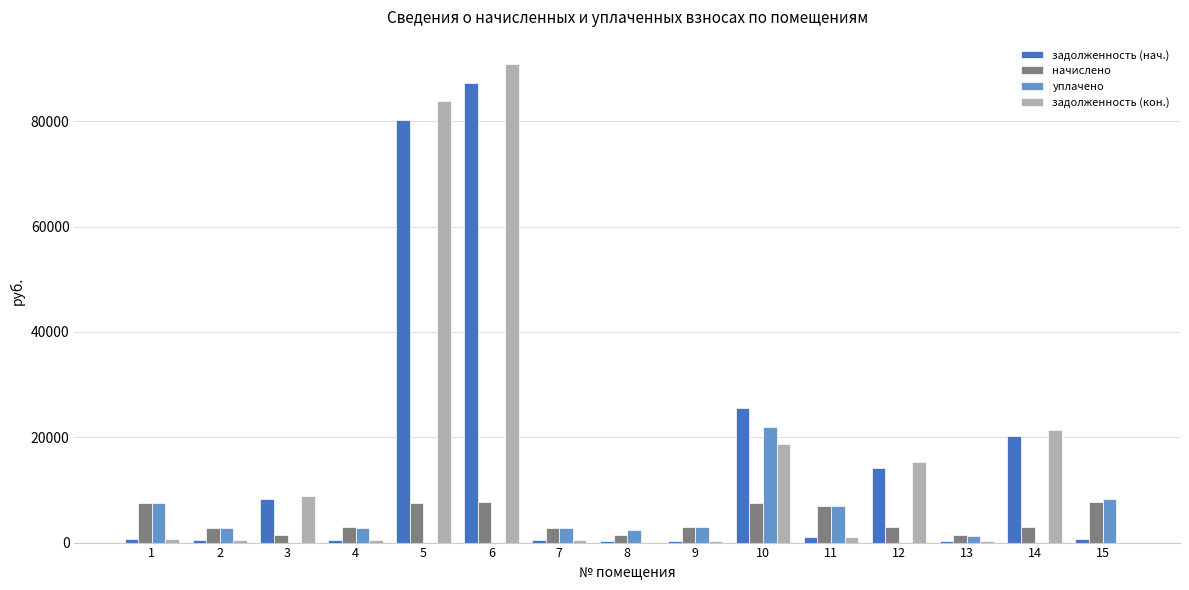

What is the total value across all series at 5?

171692.8